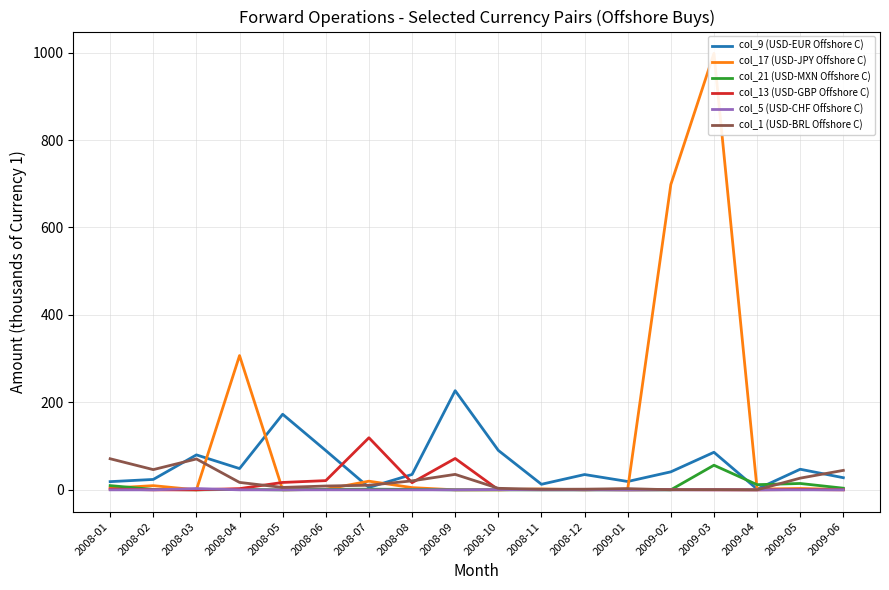

Rank the categories by col_5 (USD-CHF Offshore C) value from lowest to highest.

2008-01, 2008-02, 2008-04, 2008-05, 2008-07, 2008-08, 2008-09, 2008-11, 2008-12, 2009-01, 2009-02, 2009-03, 2009-05, 2009-06, 2009-04, 2008-06, 2008-10, 2008-03